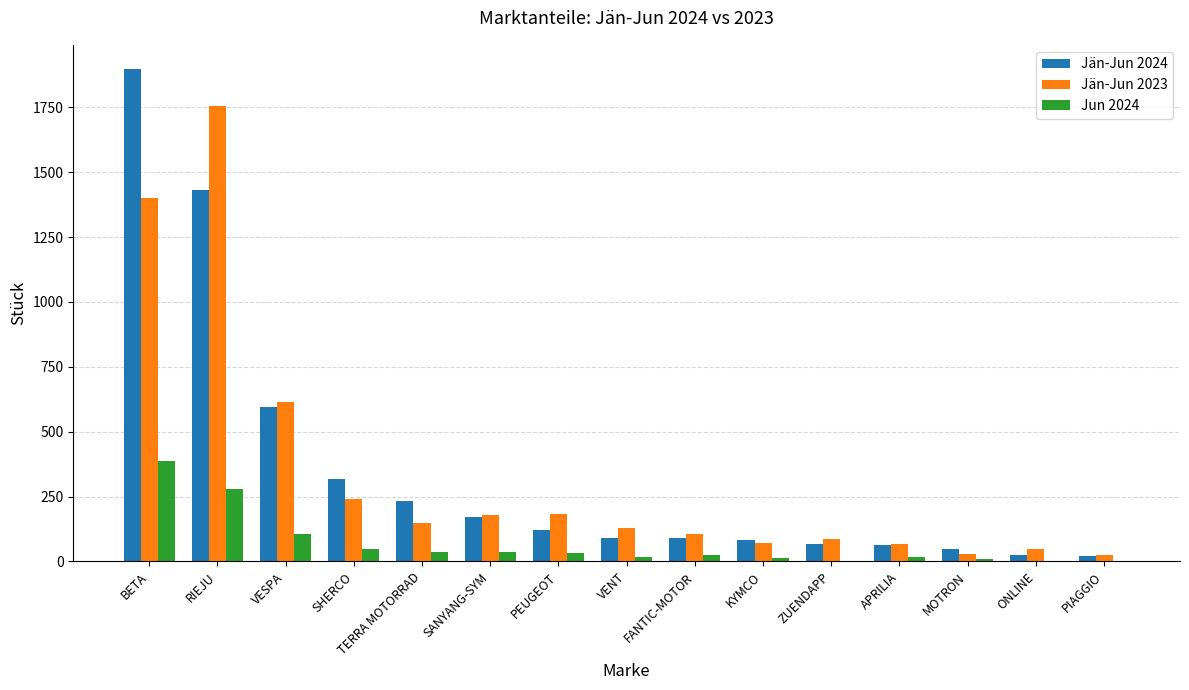

At which category is the sum across all series the highest?

BETA